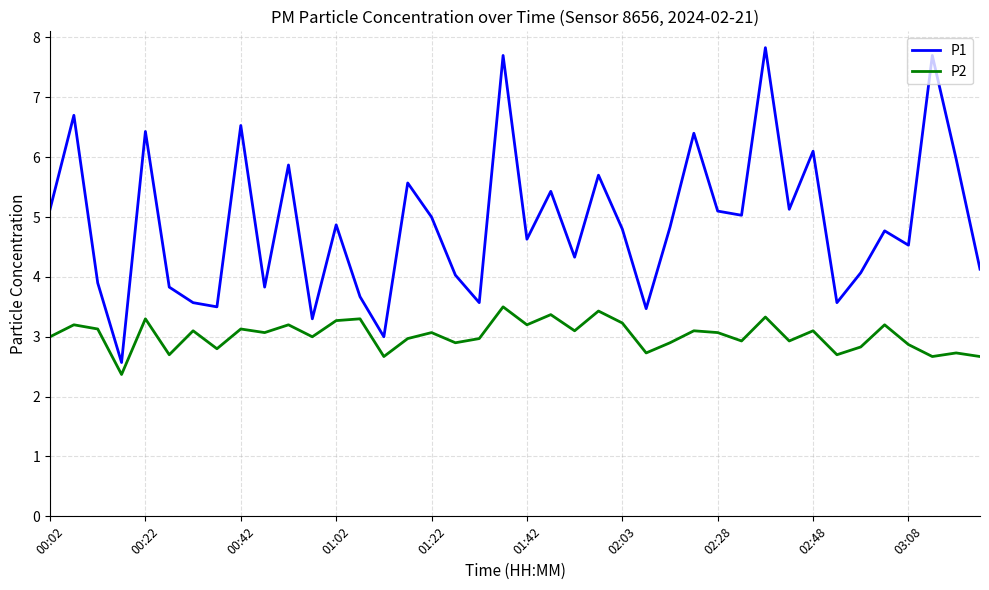

True or false: P2 and P1 intersect in this chart.

False